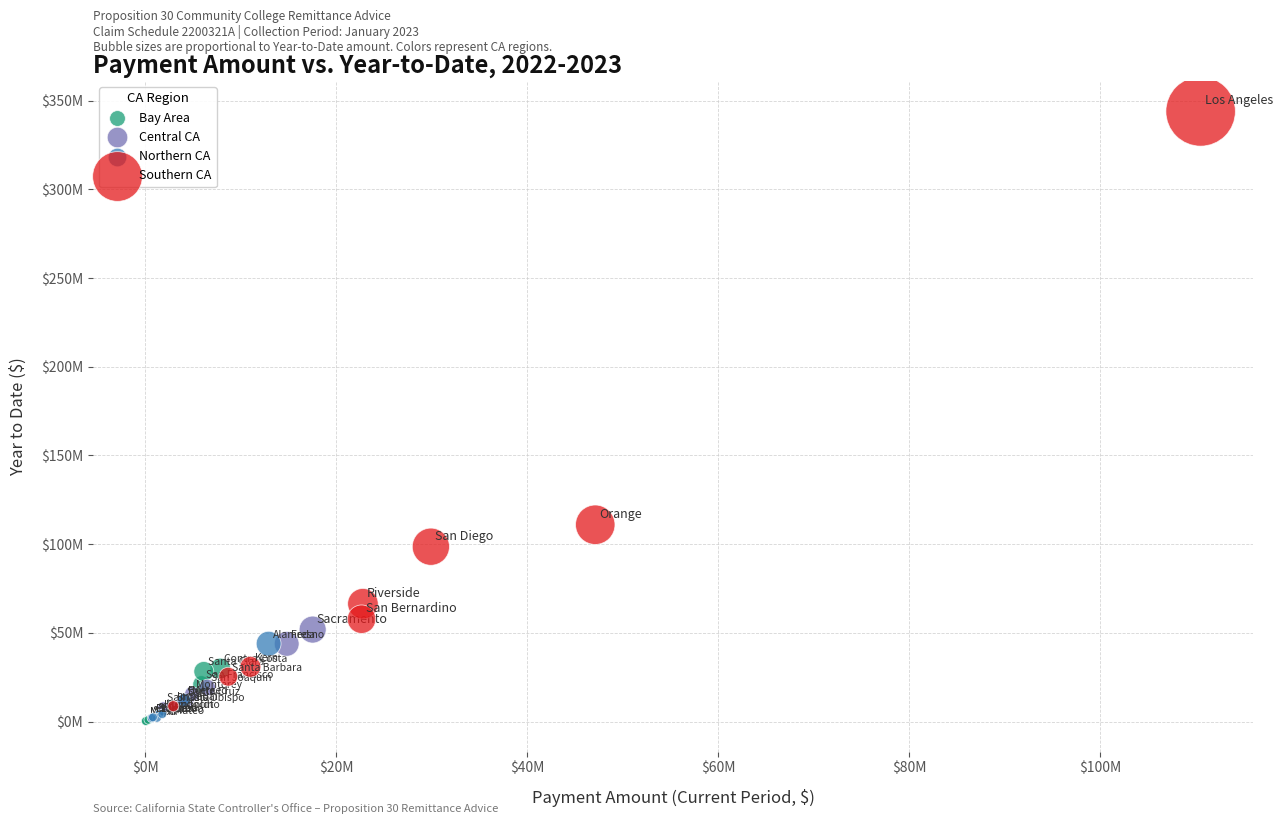

What are all the series names shown in the legend?

Bay Area, Central CA, Northern CA, Southern CA